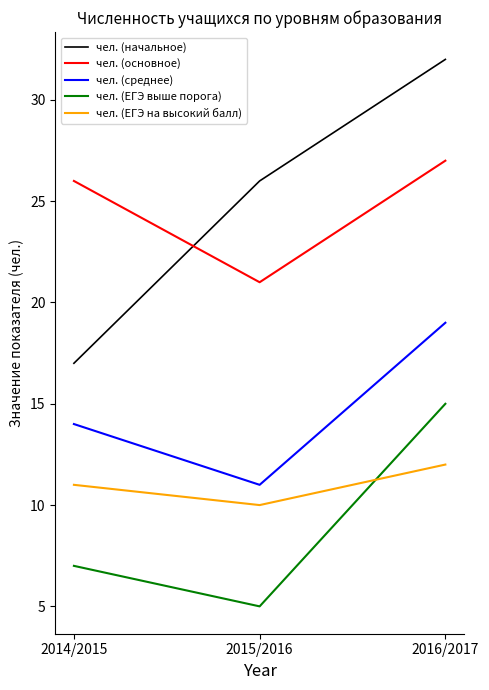

At which category does the chart reach its peak across all series?

2016/2017